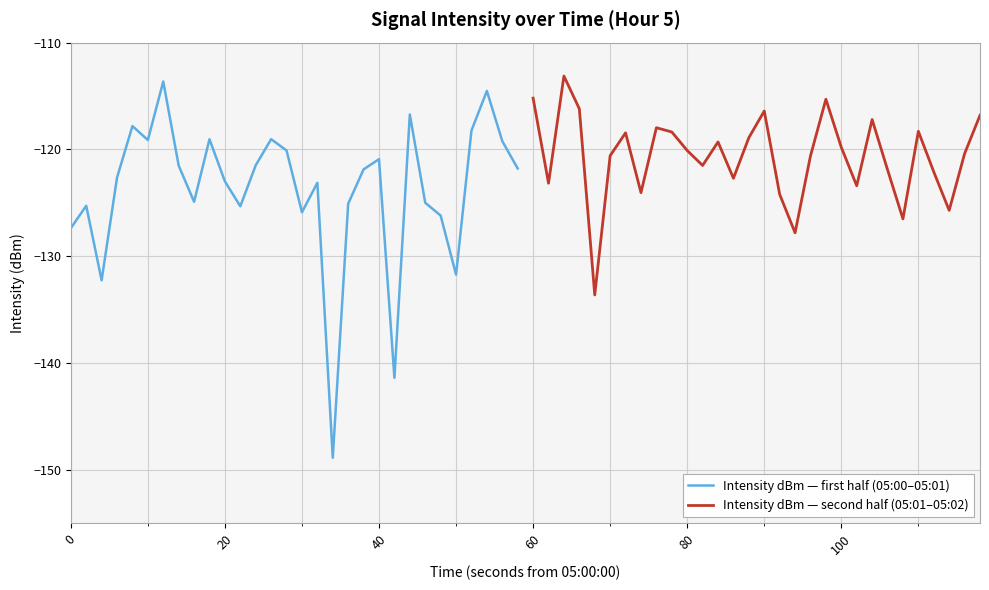

What is the lowest value of the Intensity dBm — first half (05:00–05:01) series?

-148.9